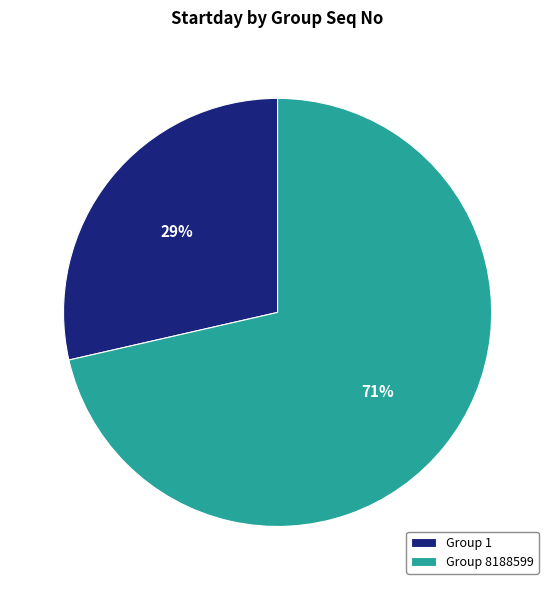

What percentage is the Group 8188599 slice, to the nearest percent?

71%